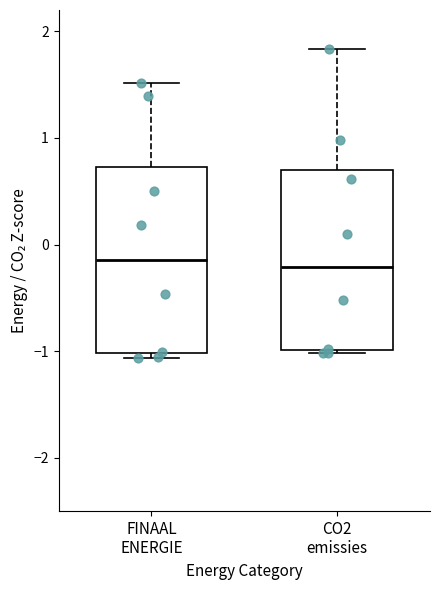

Reading left to right, read every box against the y-axis: the position of its median line, the range the box covers, and the ends of its whiskers. The values are not printed on the chart, so give them approximately, as read against the axis.

FINAAL ENERGIE: median -0.1, box -1.0 to 0.7, whiskers -1.1 to 1.5
CO2 emissies: median -0.2, box -1.0 to 0.7, whiskers -1.0 (just below the box's lower edge) to 1.8